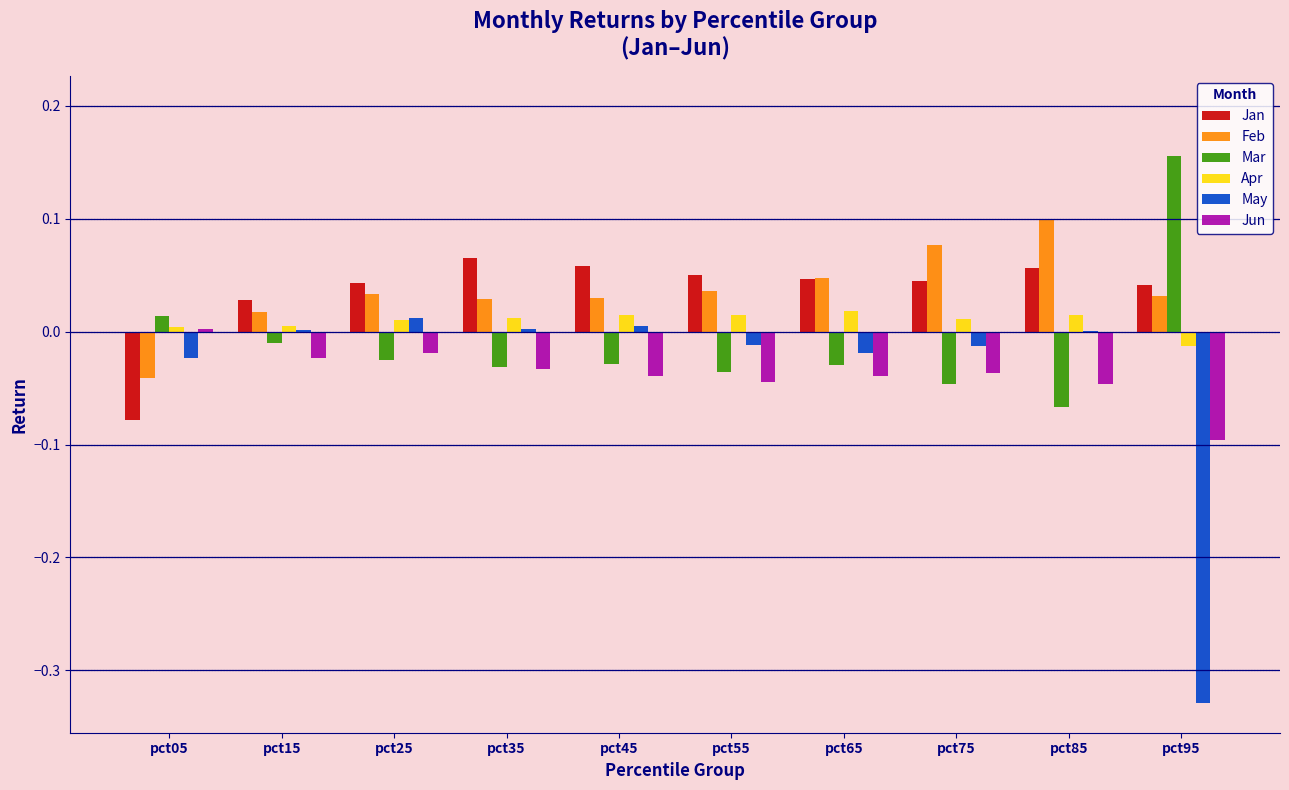

Between pct85 and pct95, which series saw the biggest shift?

May